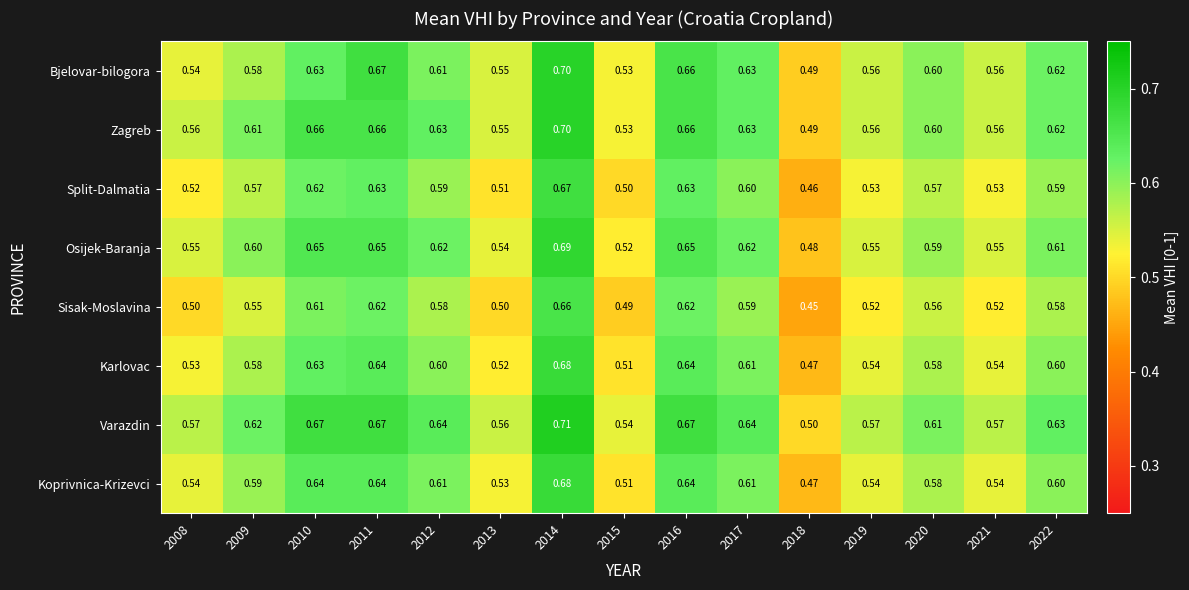

Is the value of Split-Dalmatia at 2012 greater than the value of Osijek-Baranja at 2019?

Yes